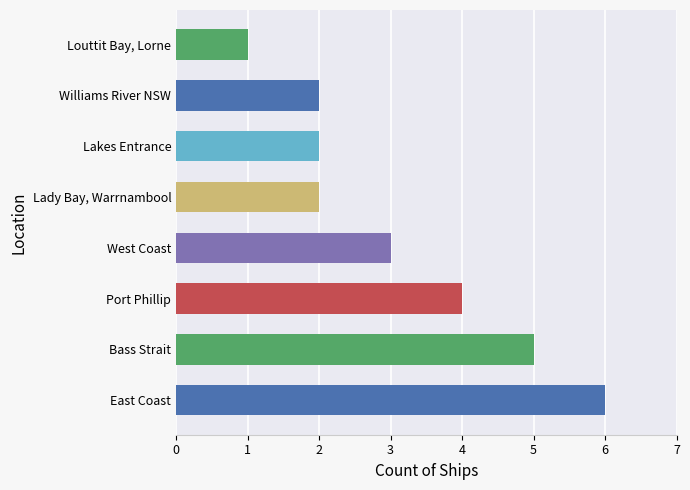

How many categories are shown in the chart?

8